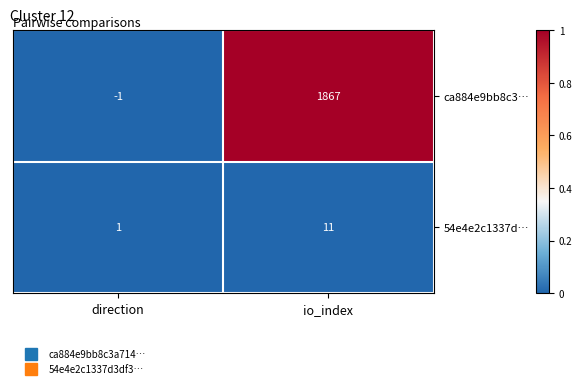

True or false: 54e4e2c1337d… has a value of 0 at direction.

False